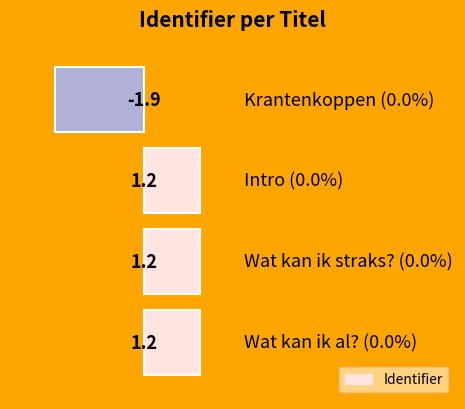

What is the minimum value shown in the chart?

-1.9